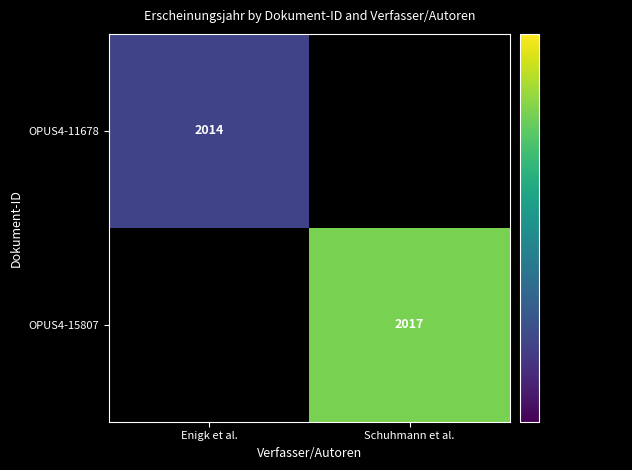

The OPUS4-11678 series shows 2014 at Enigk et al.. True or false?

True